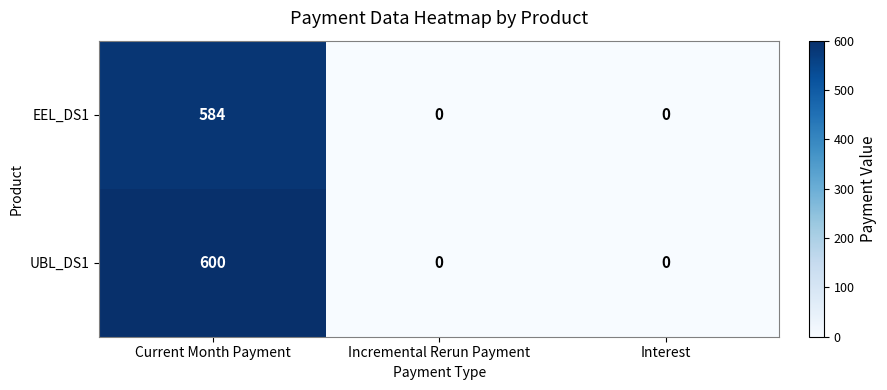

The value of EEL_DS1 at Current Month Payment is 278. True or false?

False